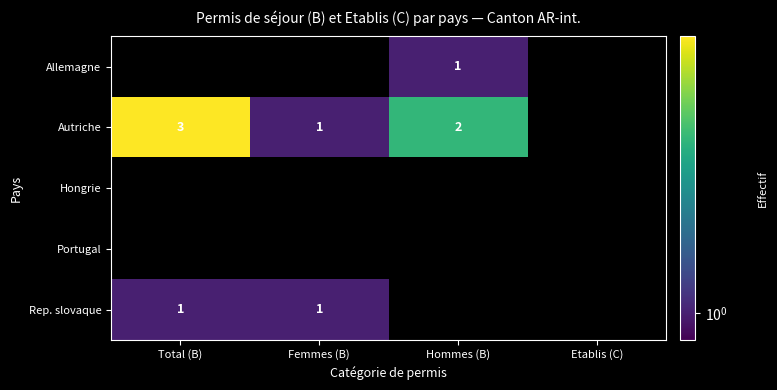

At how many categories does at least one series exceed 0?

3